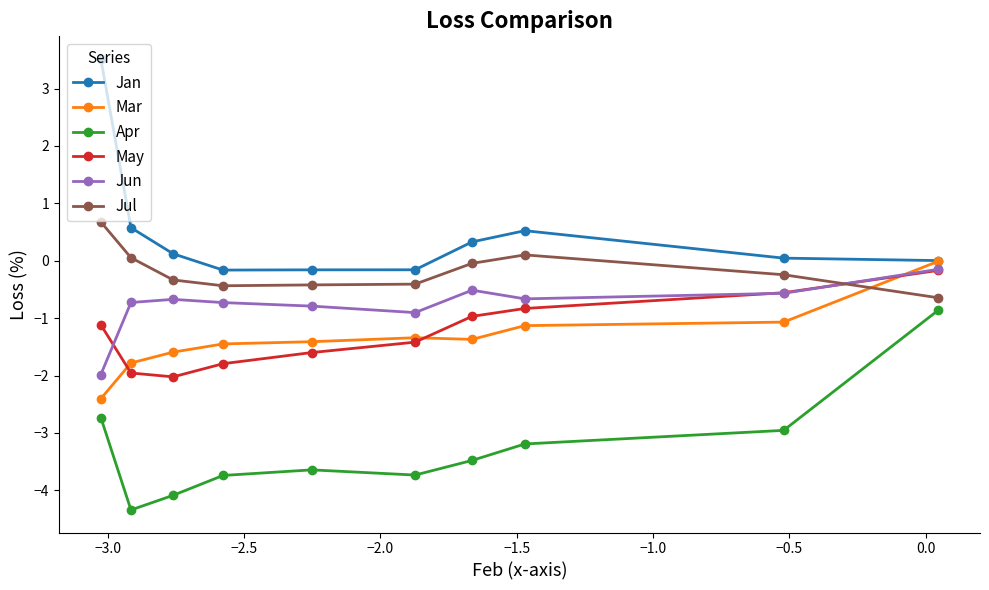

What is the value of the May point at the 8th from the left?

-0.8